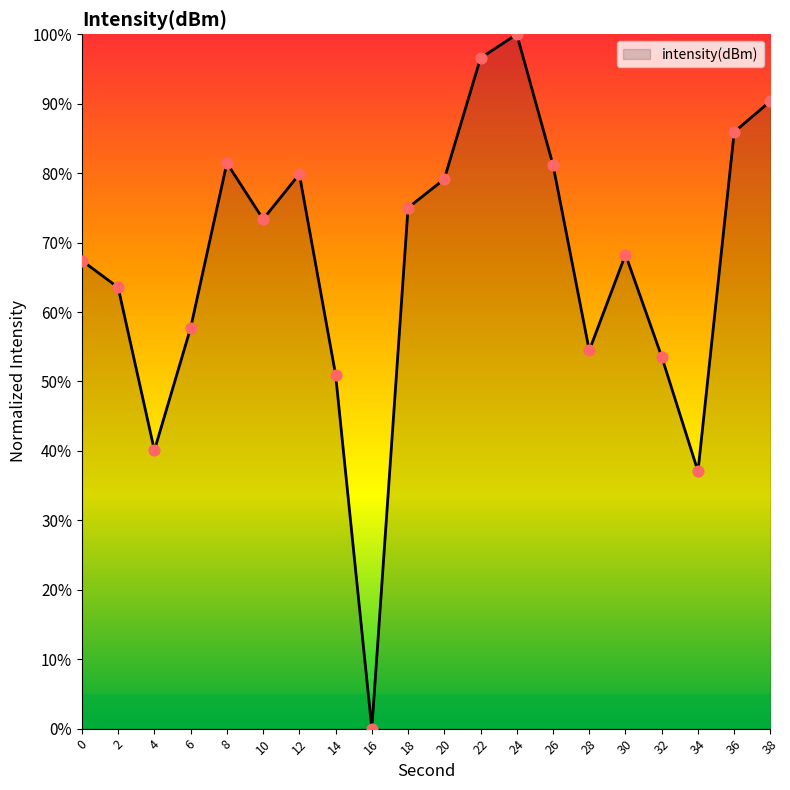

What is the change in value from 6 to 18?

+17.3